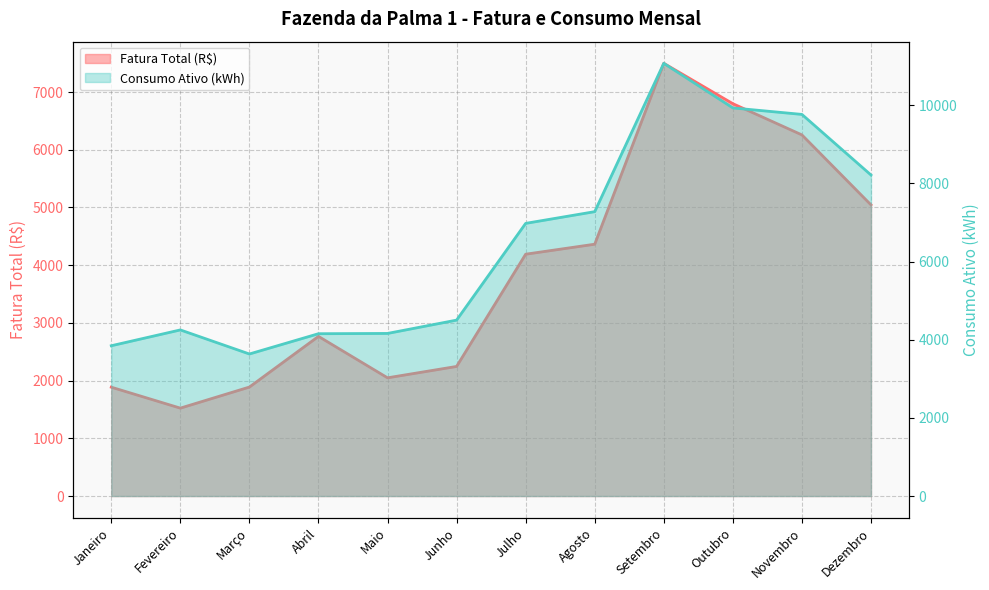

What is the total value across all series at Novembro?

16025.0